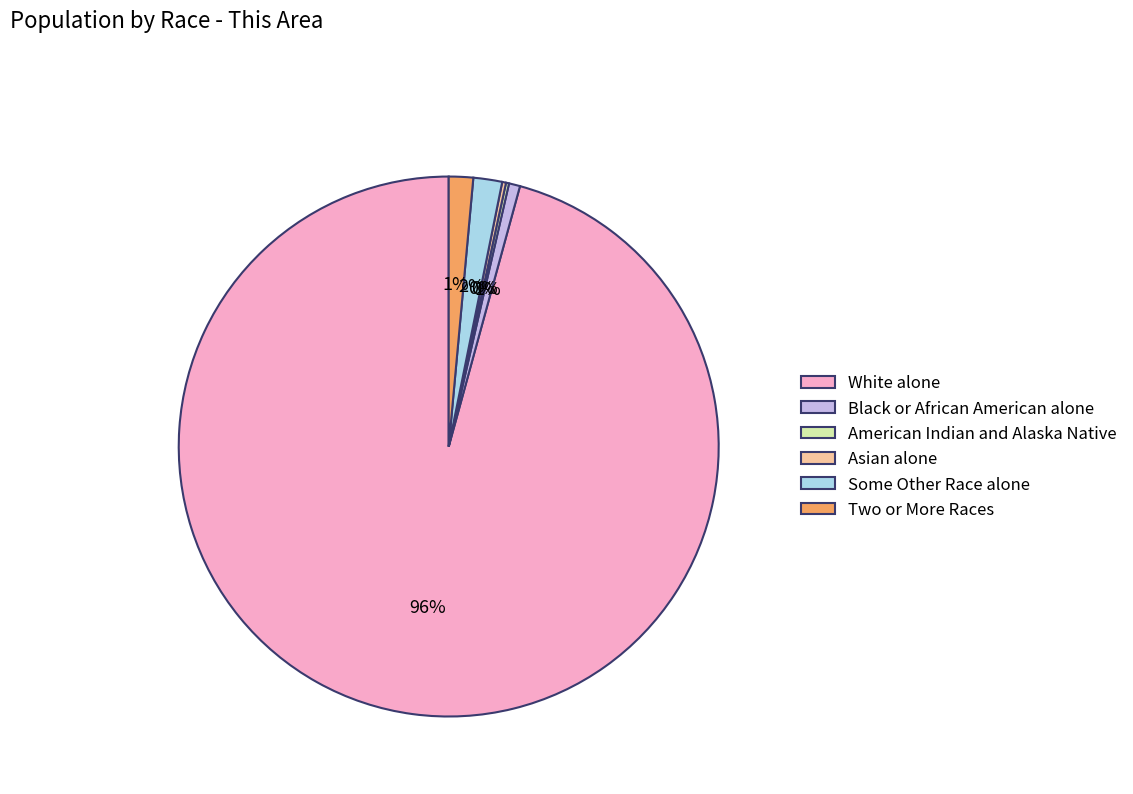

Is there any slice that represents more than half of the pie?

Yes